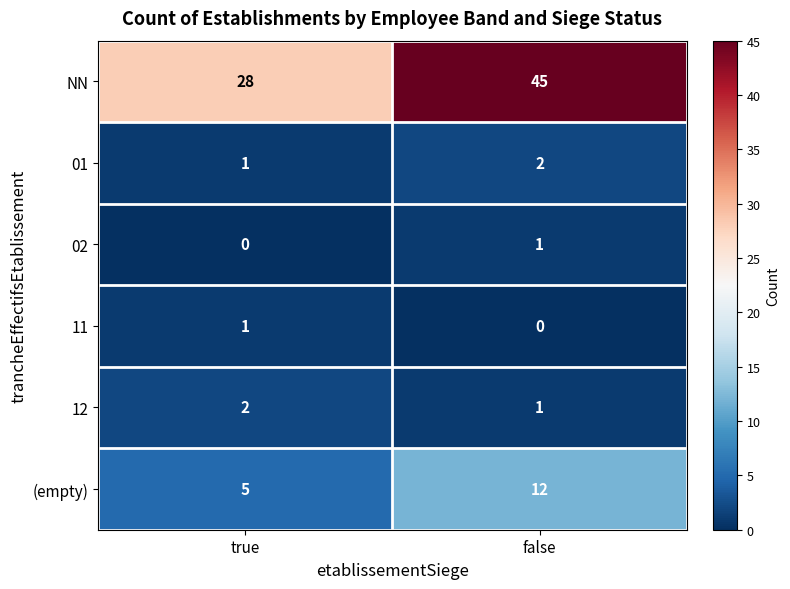

Which category has the highest value across all series?

false